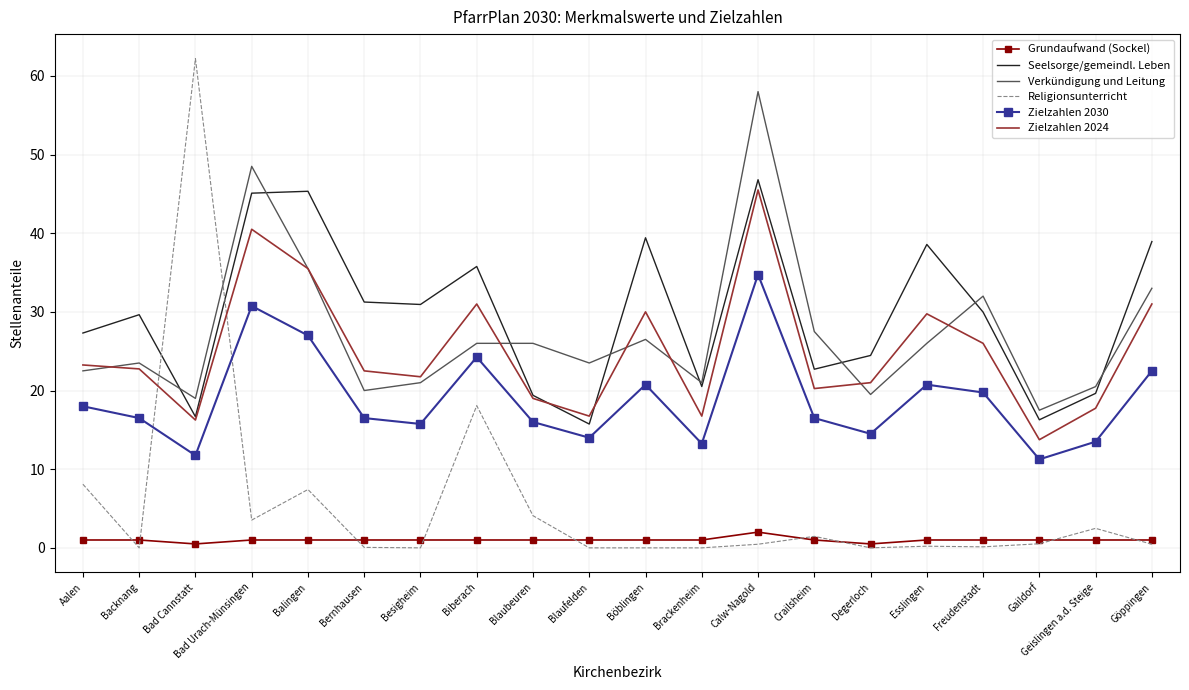

What position from the left is Blaufelden?

10